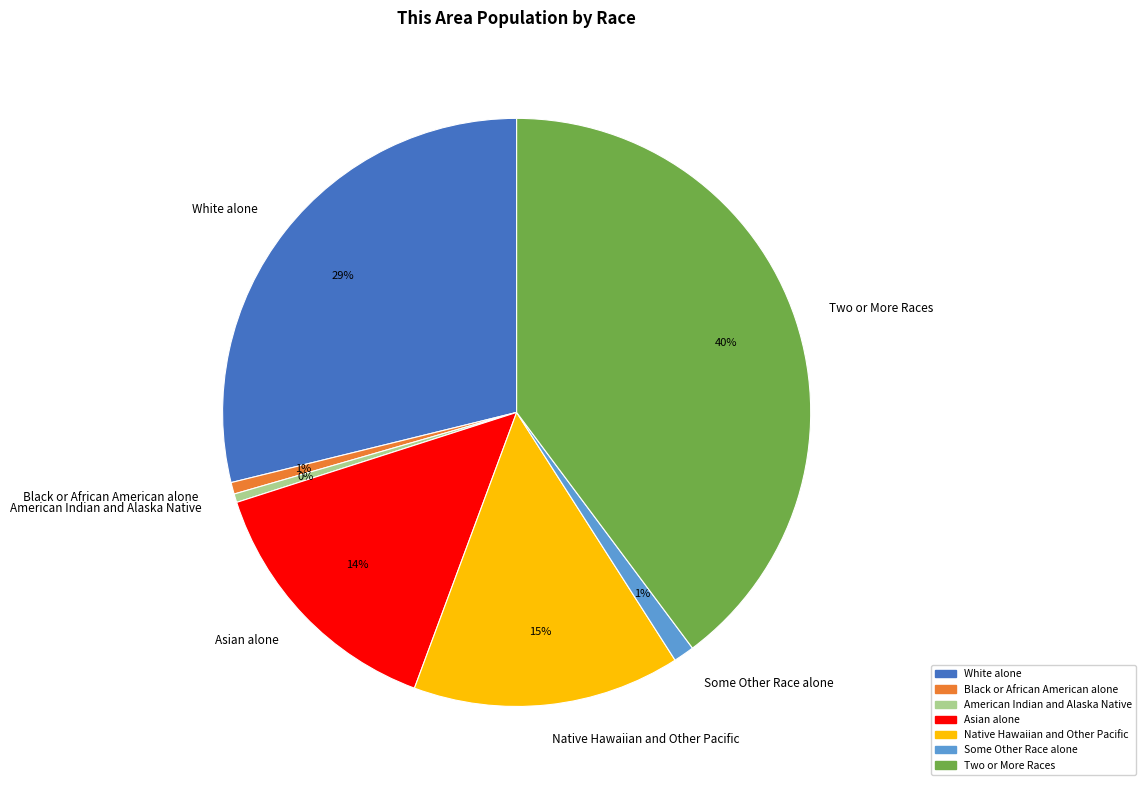

Is there any slice that represents more than half of the pie?

No